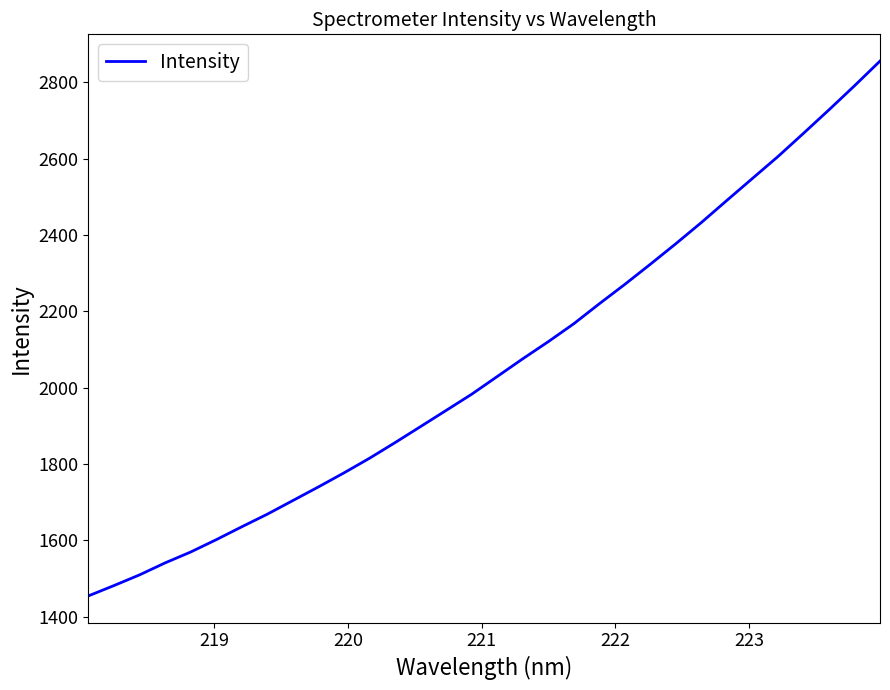

What is the greatest value displayed?

2855.7